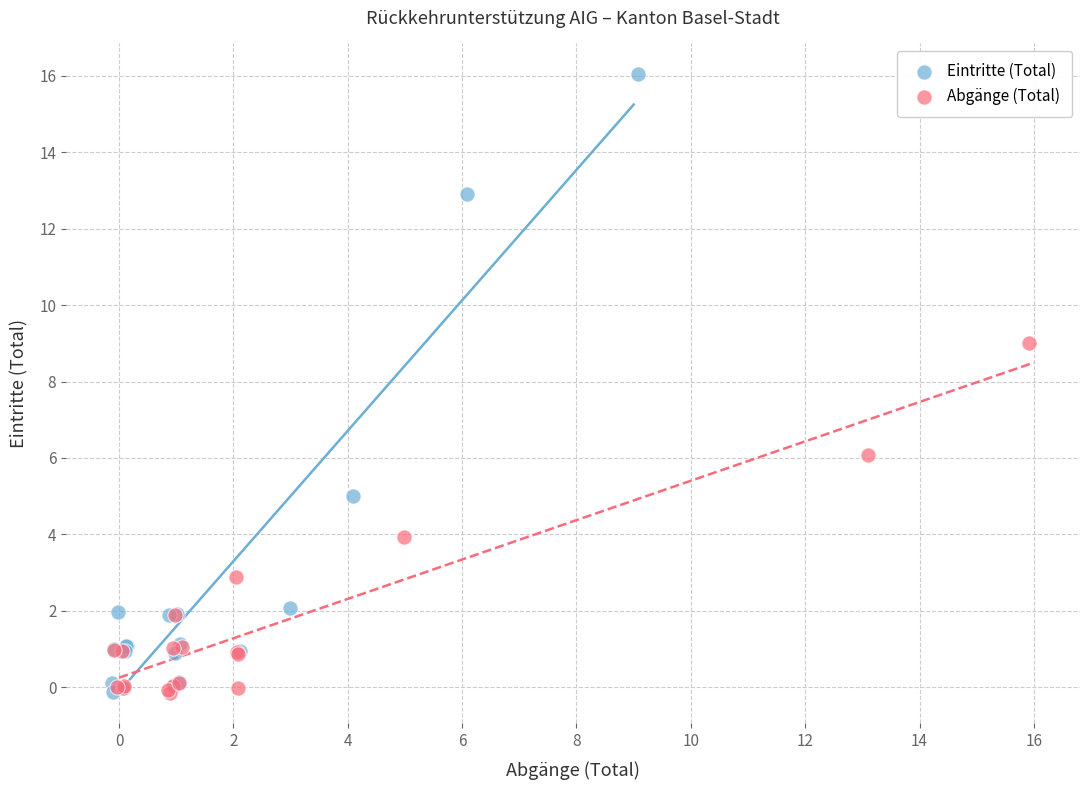

Which series contains the highest Y value?

Eintritte (Total)